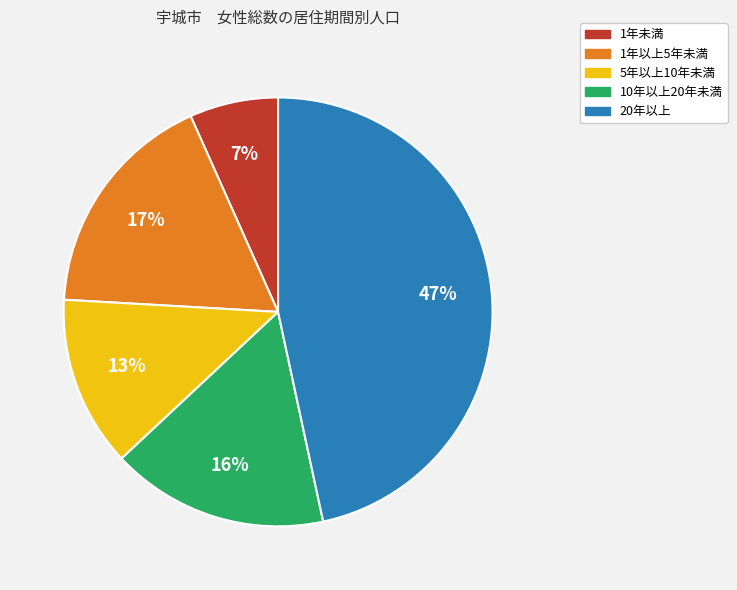

Is the sum of 1年以上5年未満 and 1年未満 greater than half?

No